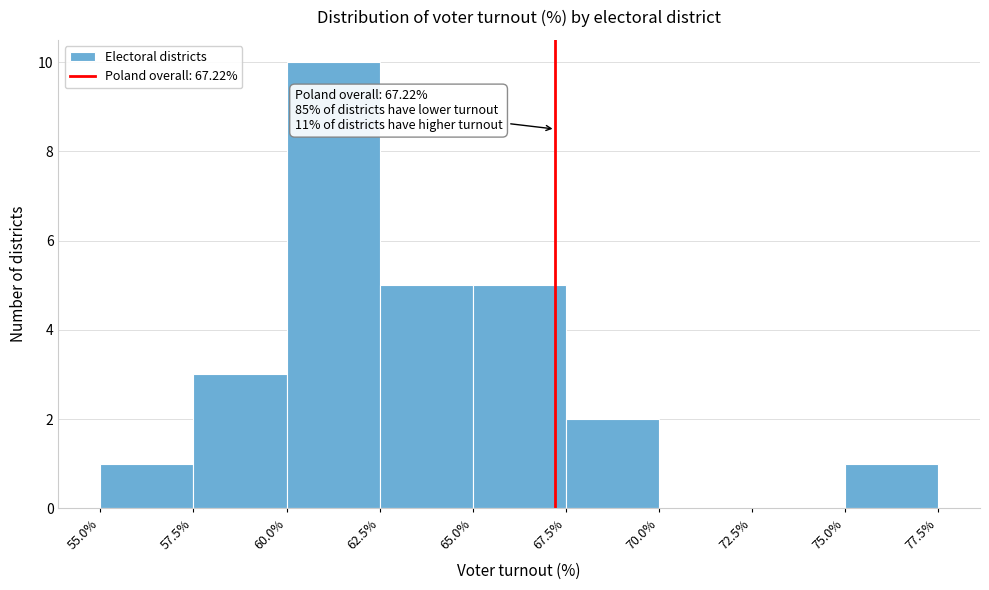

Over which range of the x-axis is the bar tallest?

60.0% to 62.5%